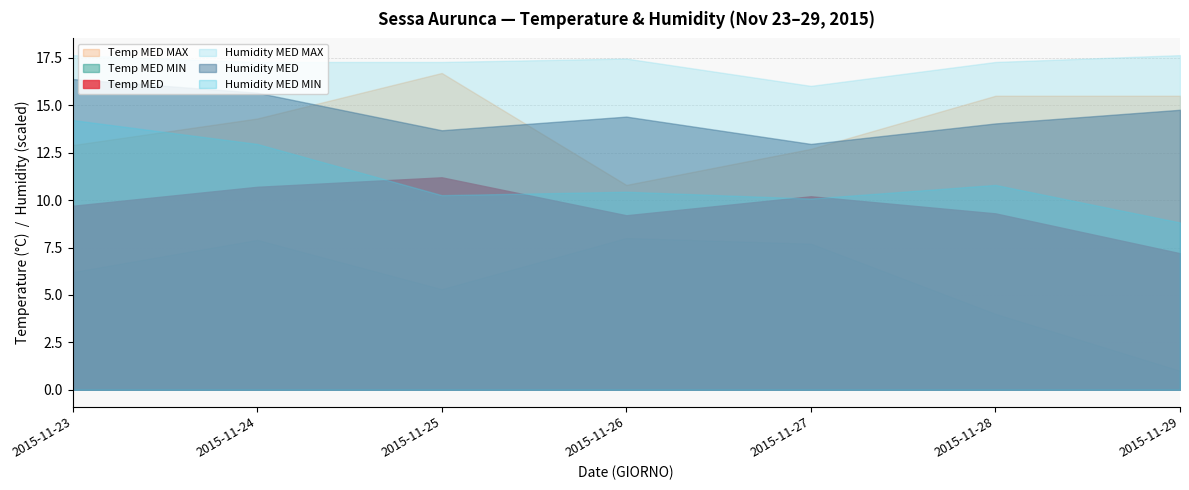

Which series has the largest total across all categories?

Humidity MED MAX